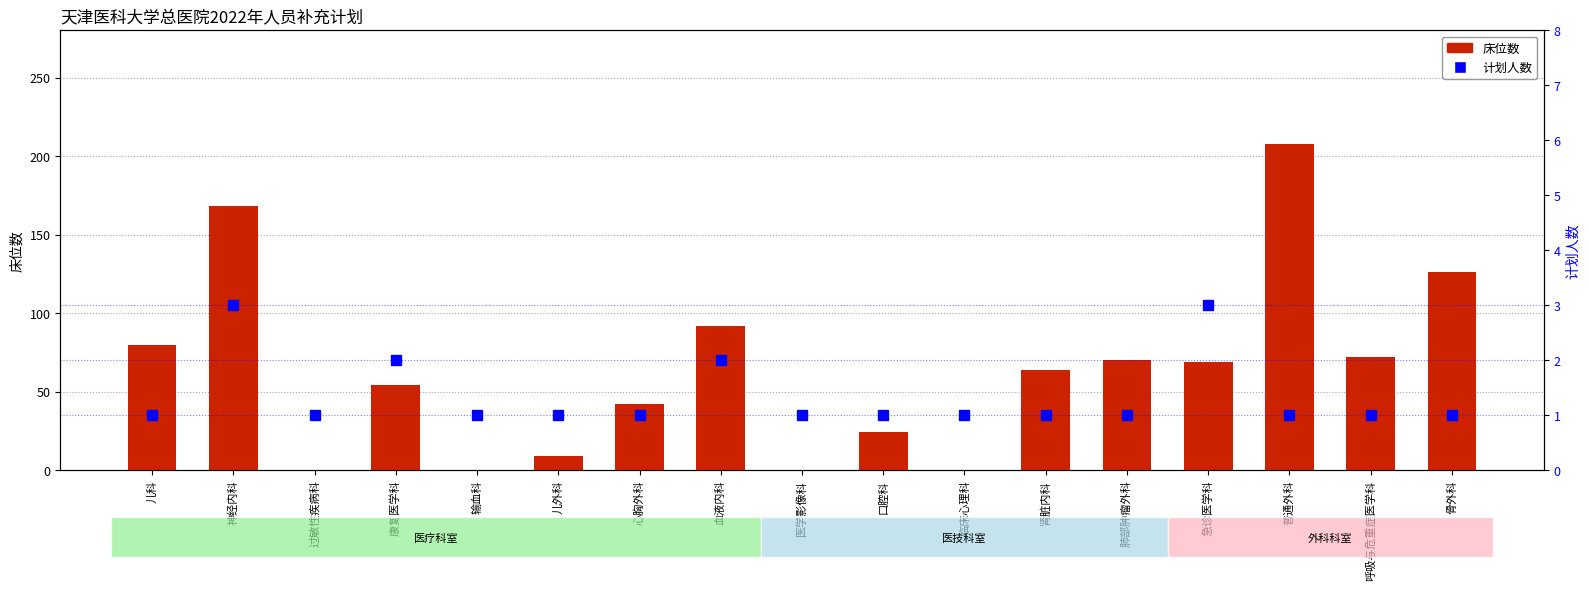

What is the average value of the 床位数 series?

63